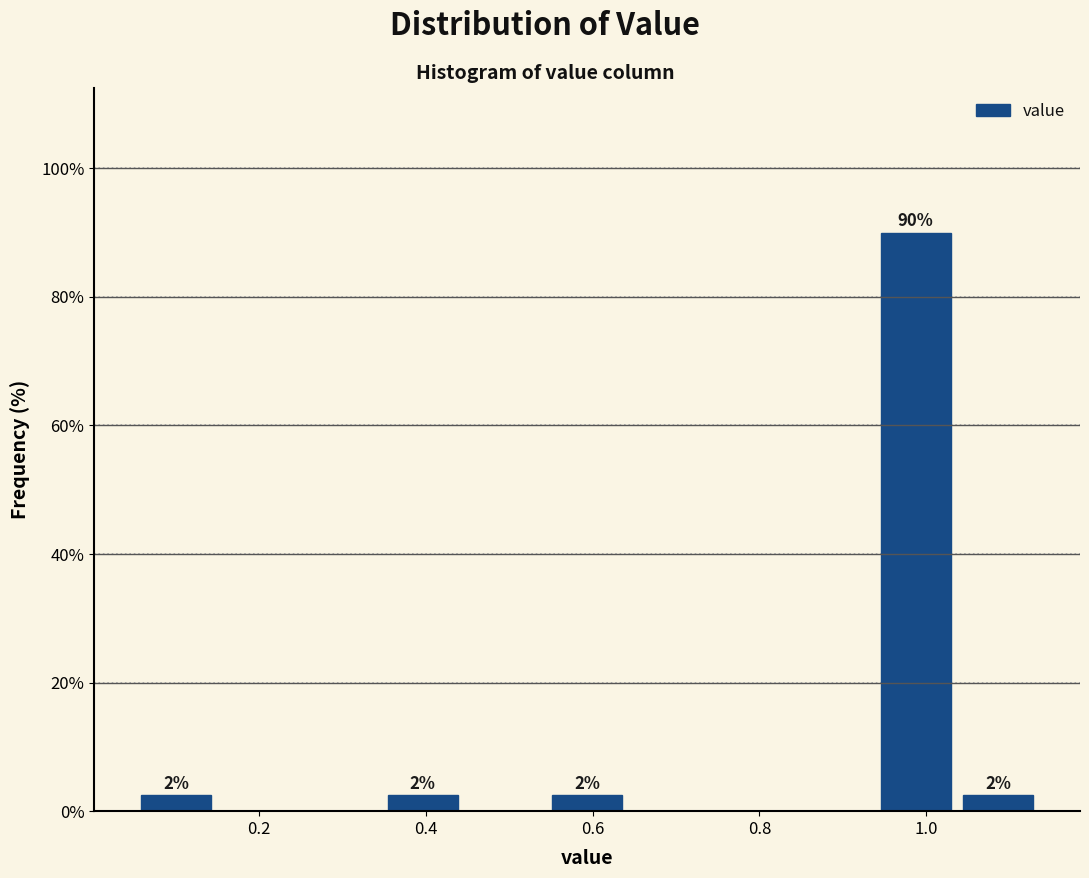

Which range on the x-axis has the tallest bar?

0.94 to 1.04